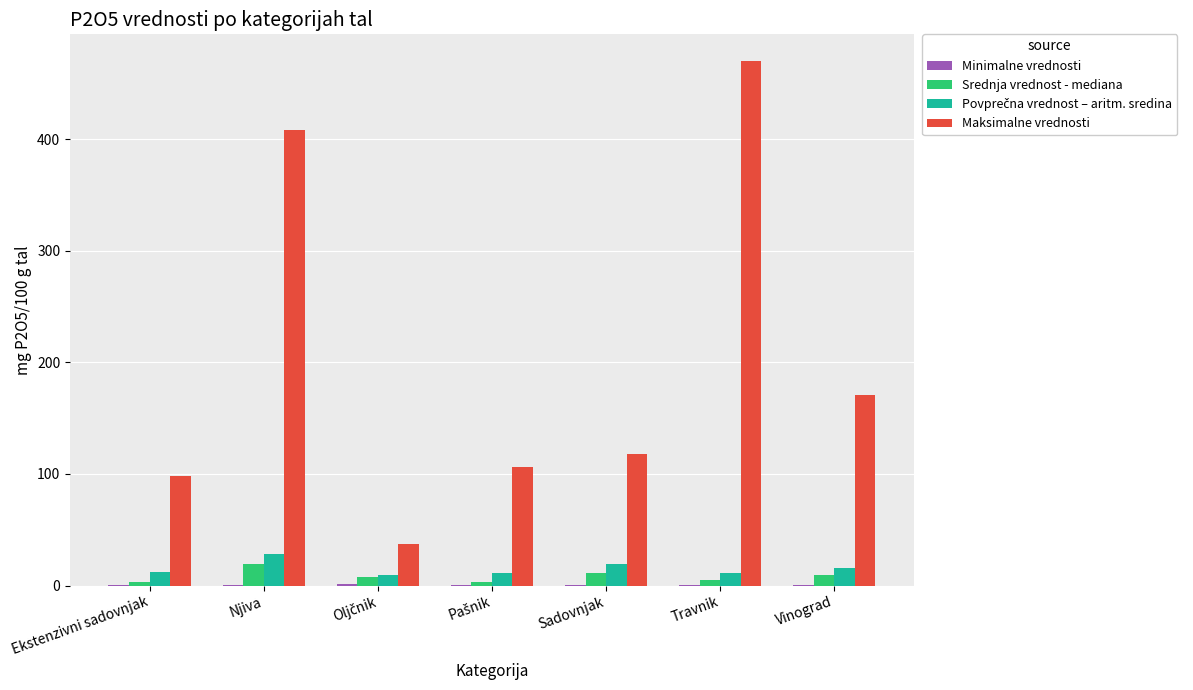

How many groups of bars are there?

7